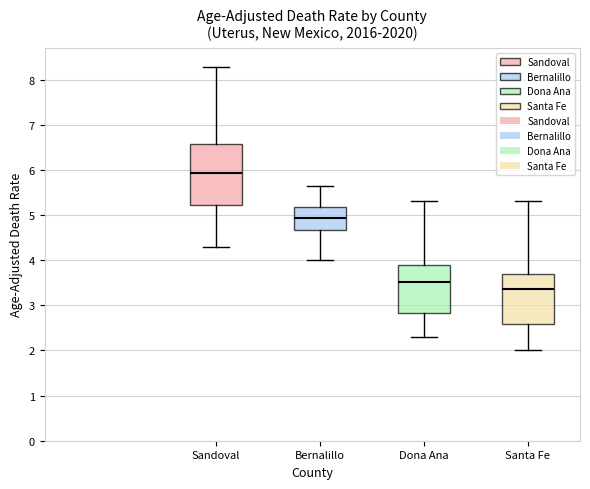

Which box is the tallest, from its lower edge to its upper edge?

Sandoval